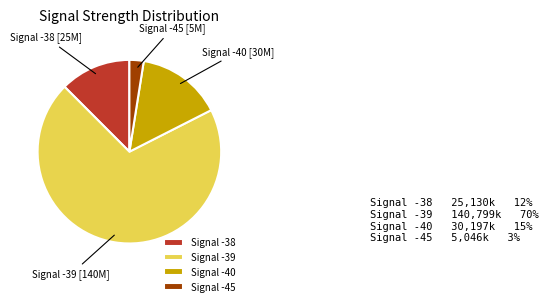

Is it true that Signal -39 is 70% of the pie?

True